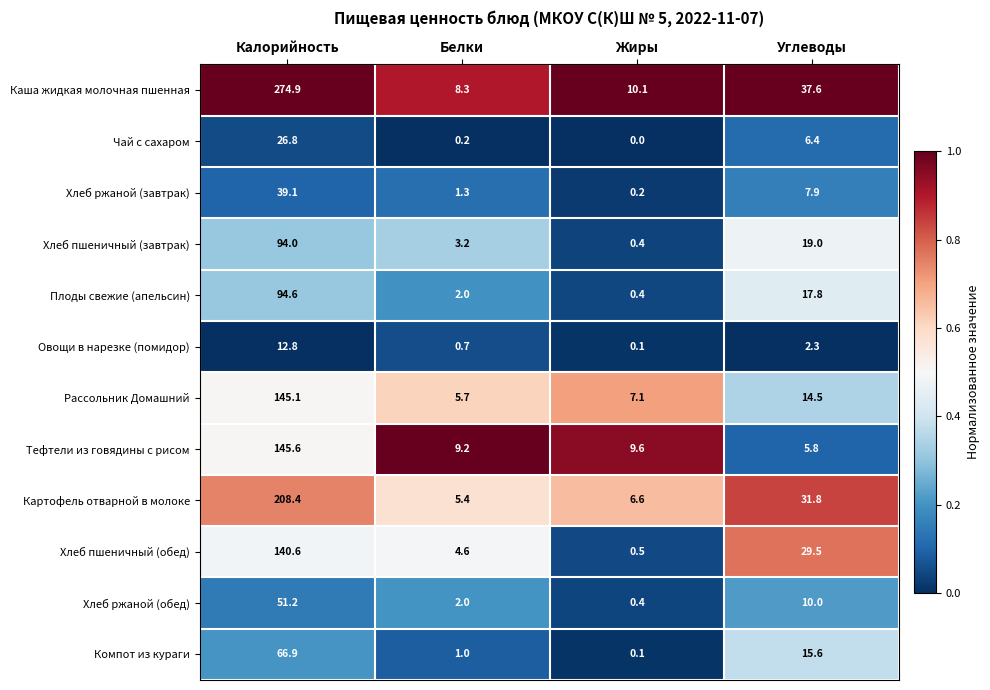

Which label corresponds to the smallest value in the chart?

Жиры